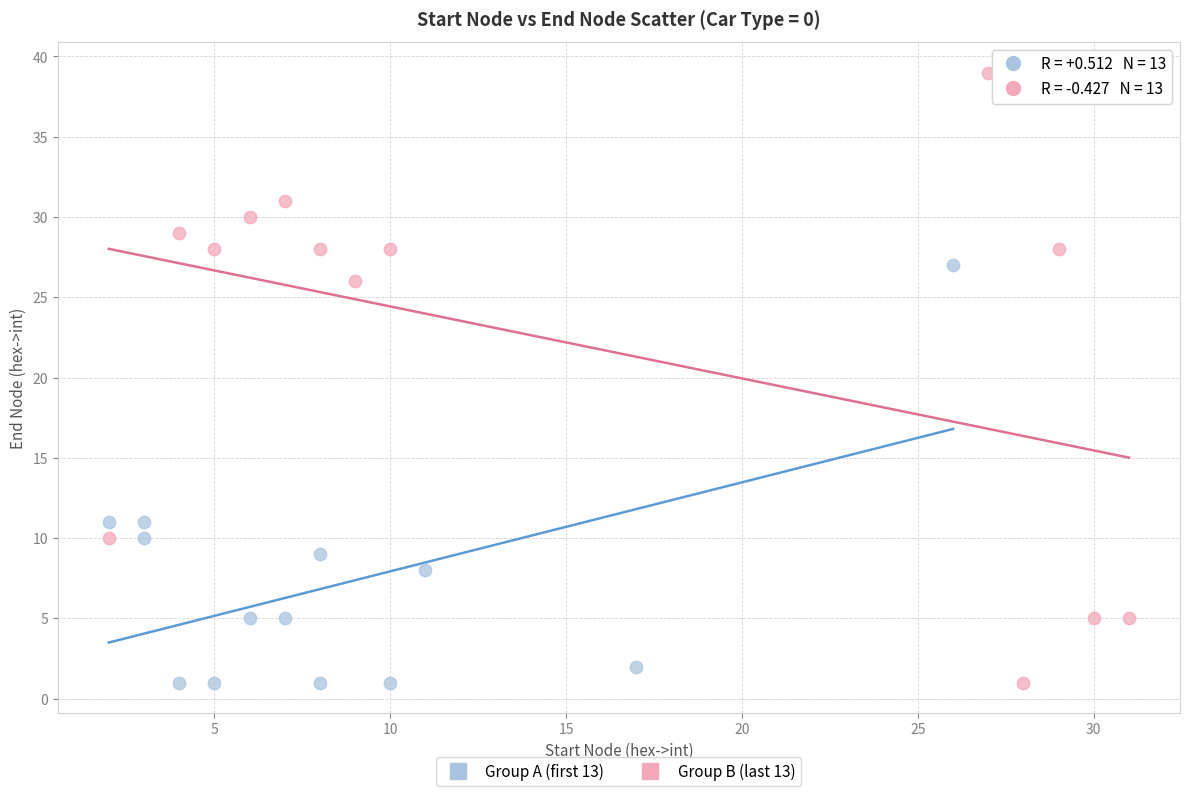

Which series contains the highest Y value?

Group B (last 13)